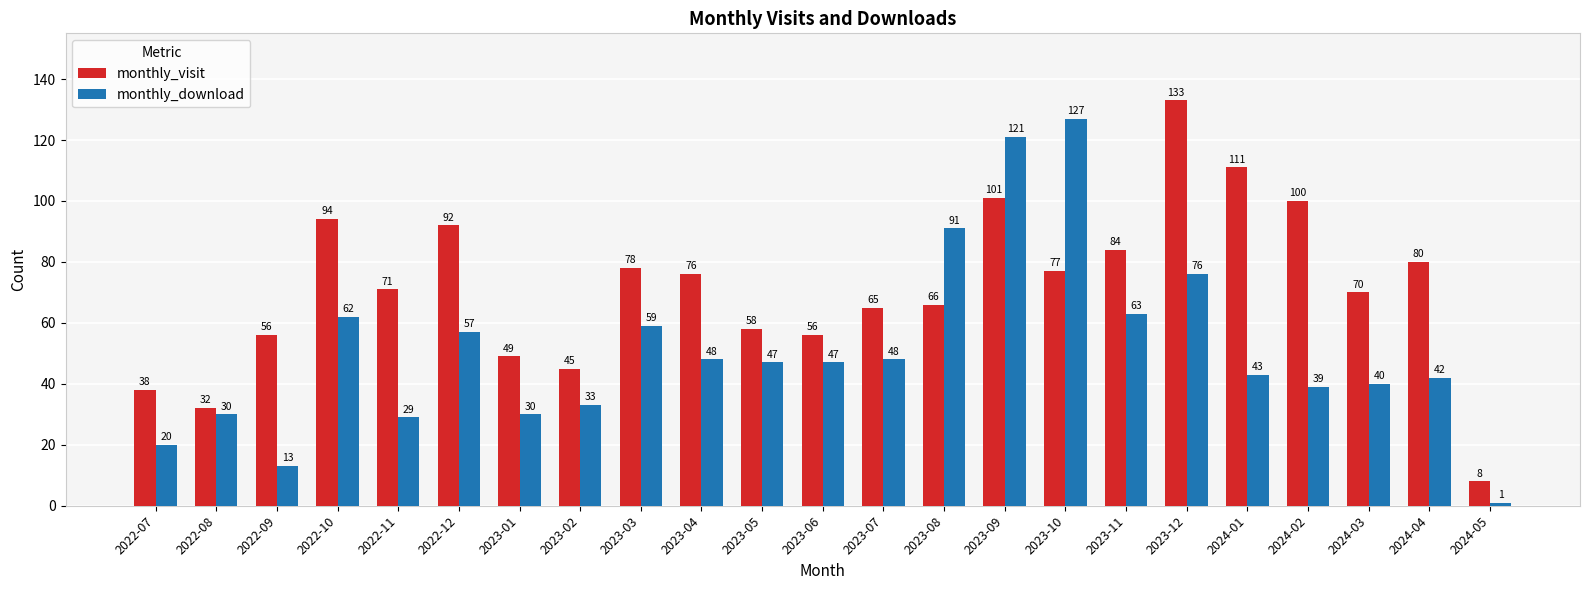

How many bars are there in each group?

2